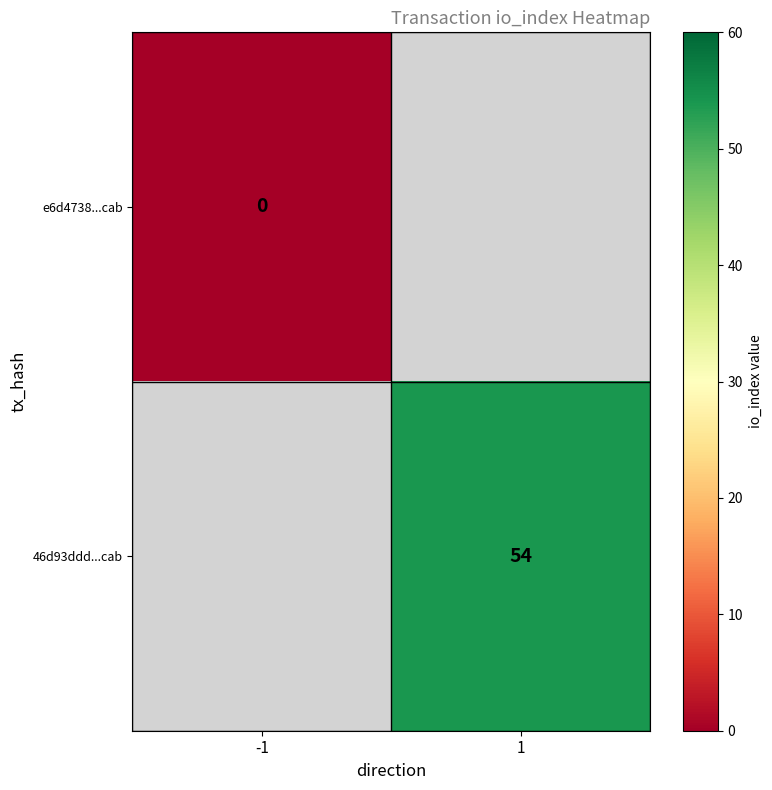

Is it true that 46d93ddd...cab equals 23 at 1?

False